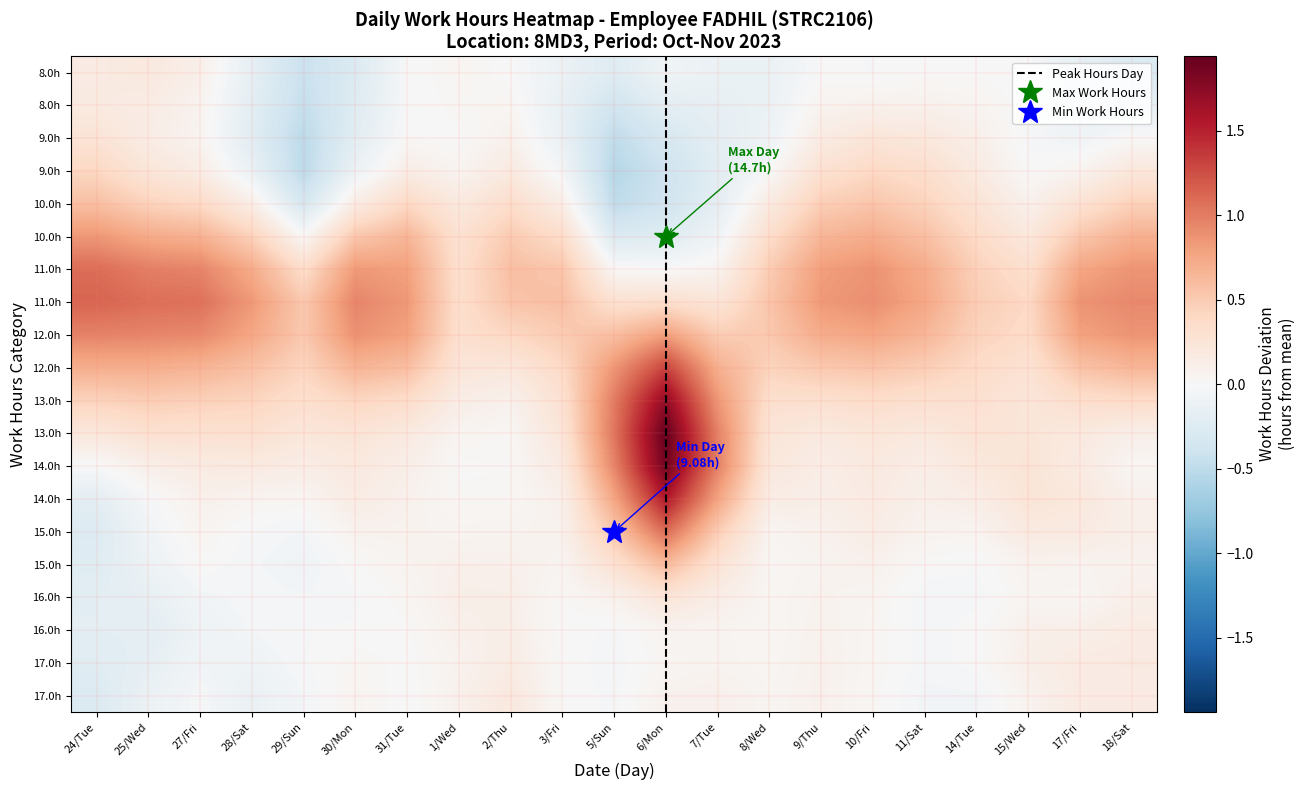

The 10_Fri series shows 0.0 at 9. True or false?

True